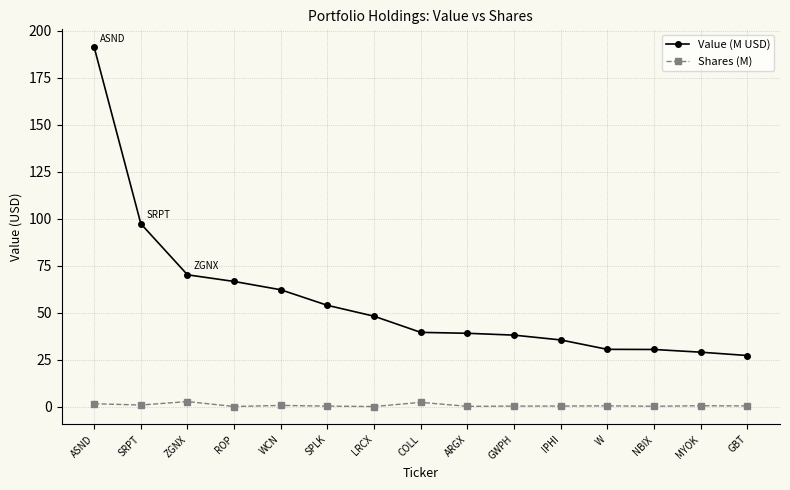

How many data points does each series have?

15